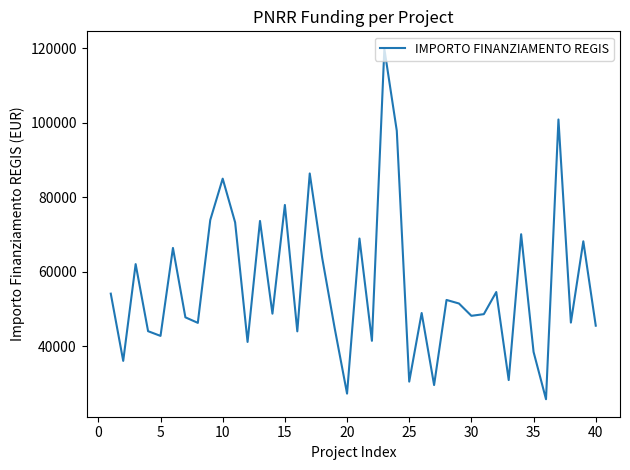

What is the maximum value shown in the chart?

119783.4